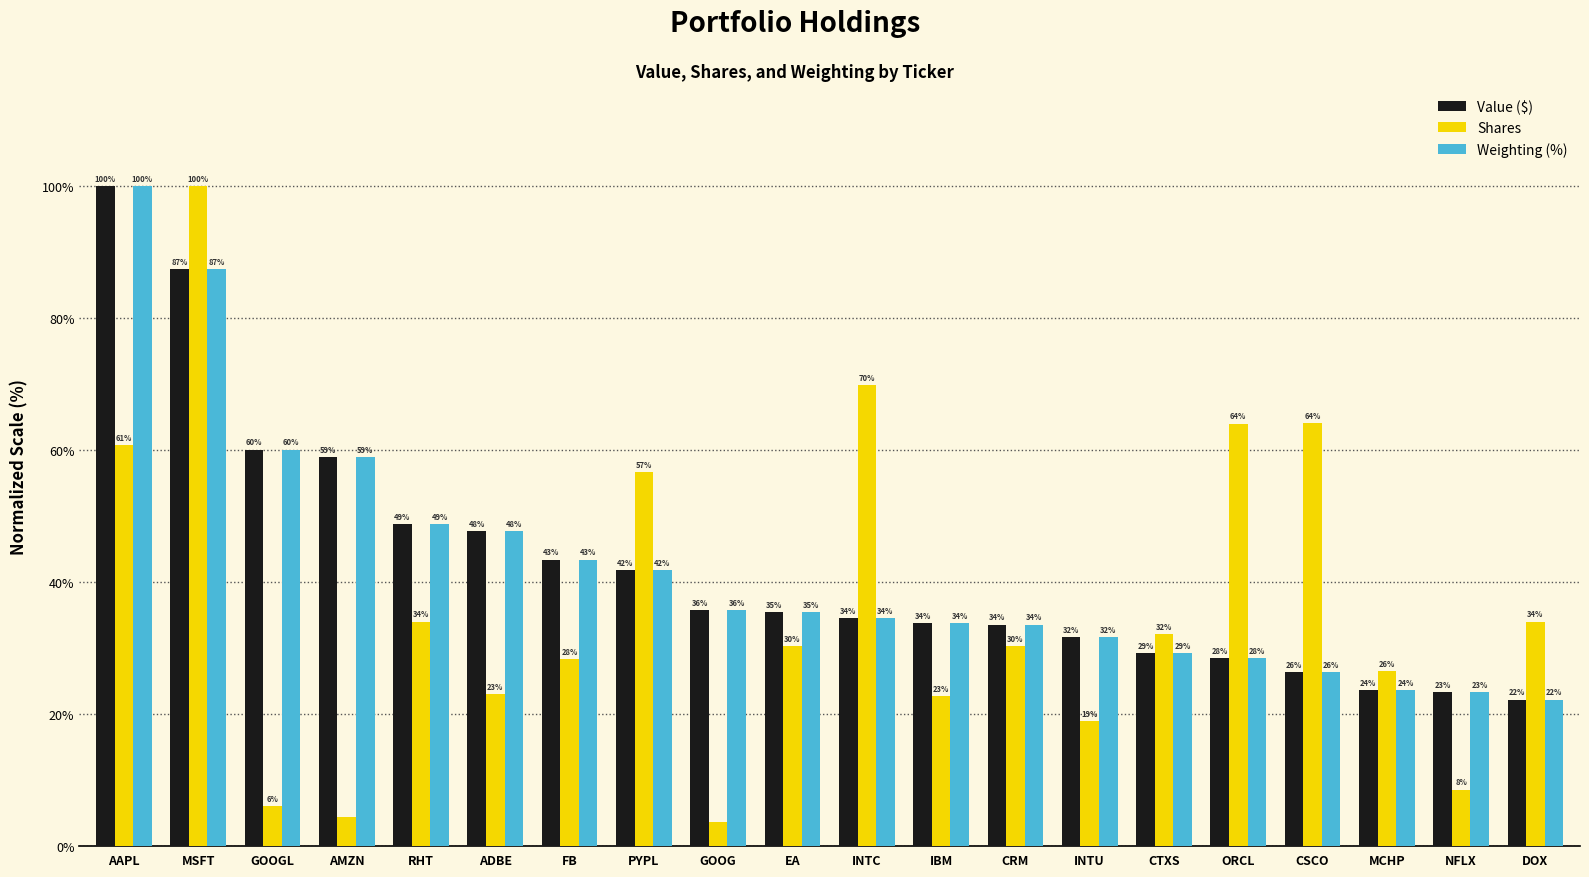

Is the value of Value ($) at GOOG greater than the value of Shares at IBM?

Yes